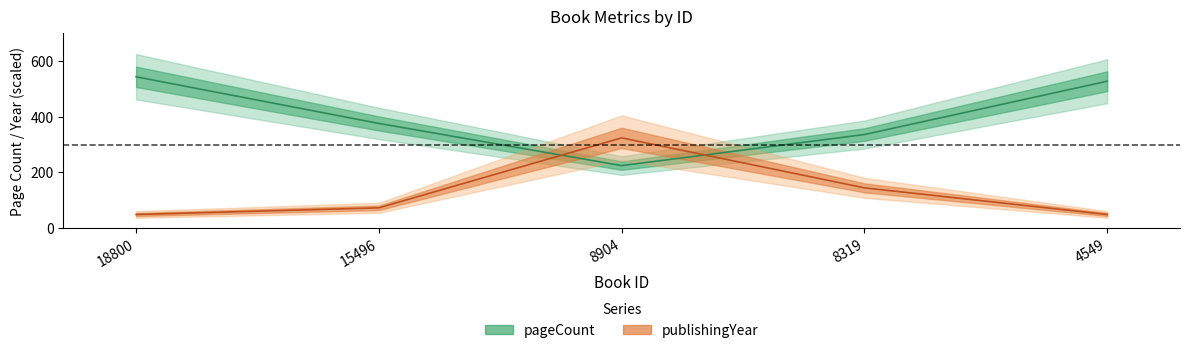

List the series in order of their peak value, lowest first.

publishingYear, pageCount